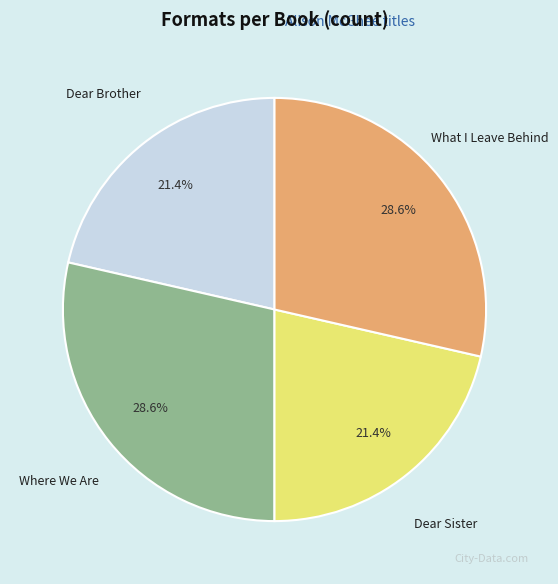

Count the number of slices in the pie.

4